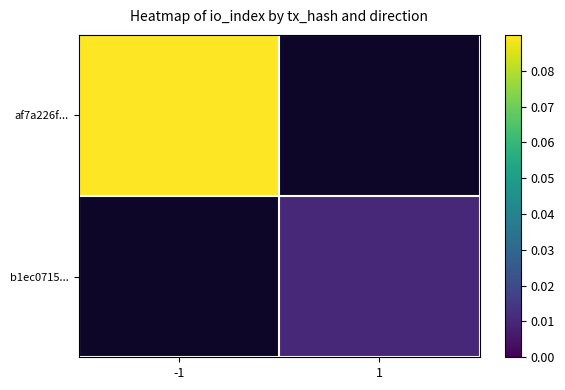

True or false: af7a226f... has a value of 0.1 at -1.

False